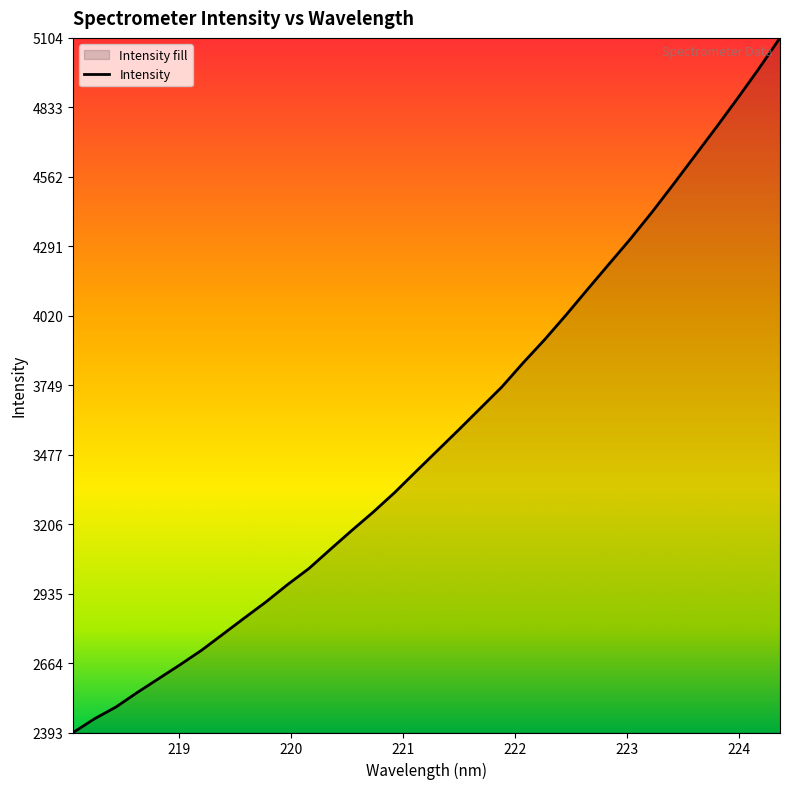

What is the minimum value shown in the chart?

2393.2